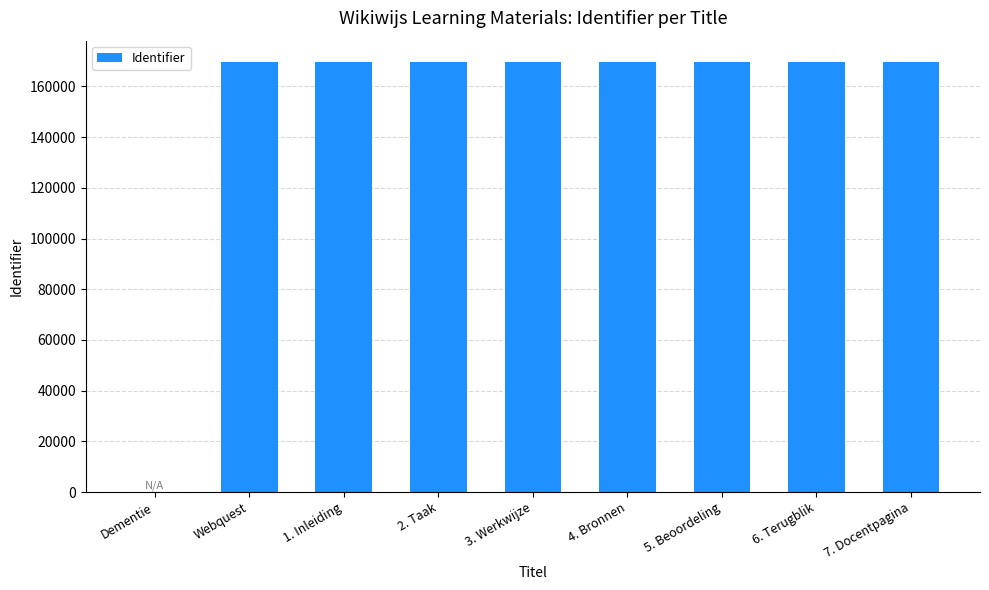

What is the maximum value shown in the chart?

169527